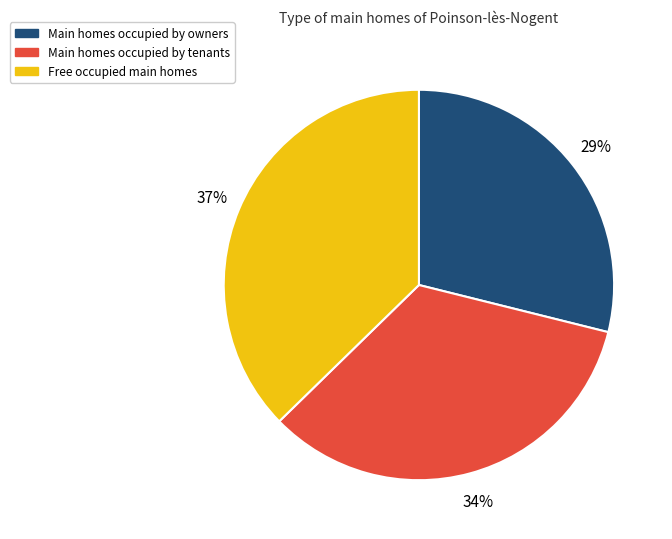

Rank the categories by value from lowest to highest.

Main homes occupied by owners, Main homes occupied by tenants, Free occupied main homes